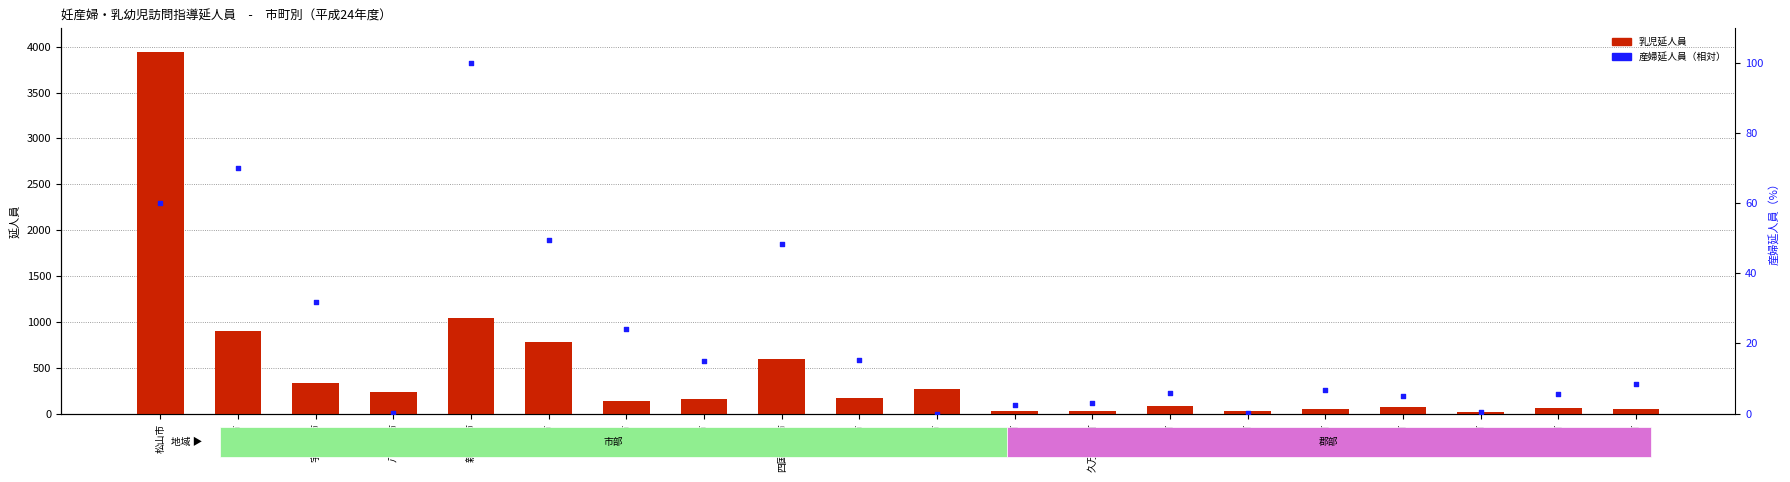

What is the total value across all series at 大洲市?

163.1